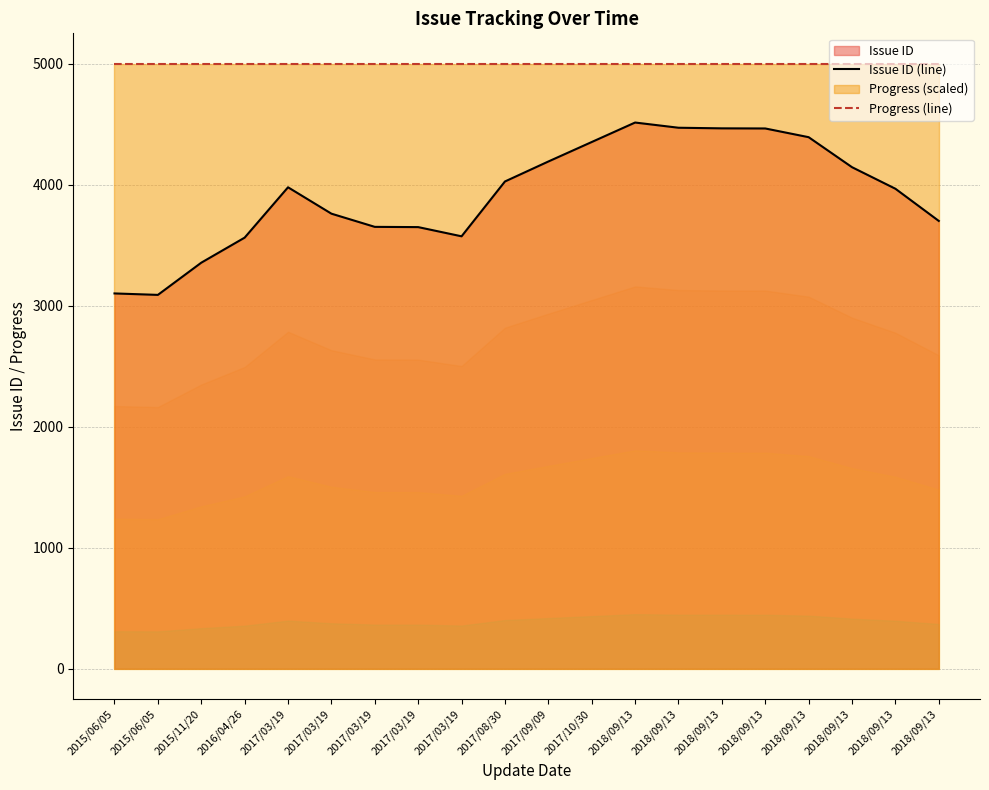

Does the chart display data point markers on the line(s)?

No